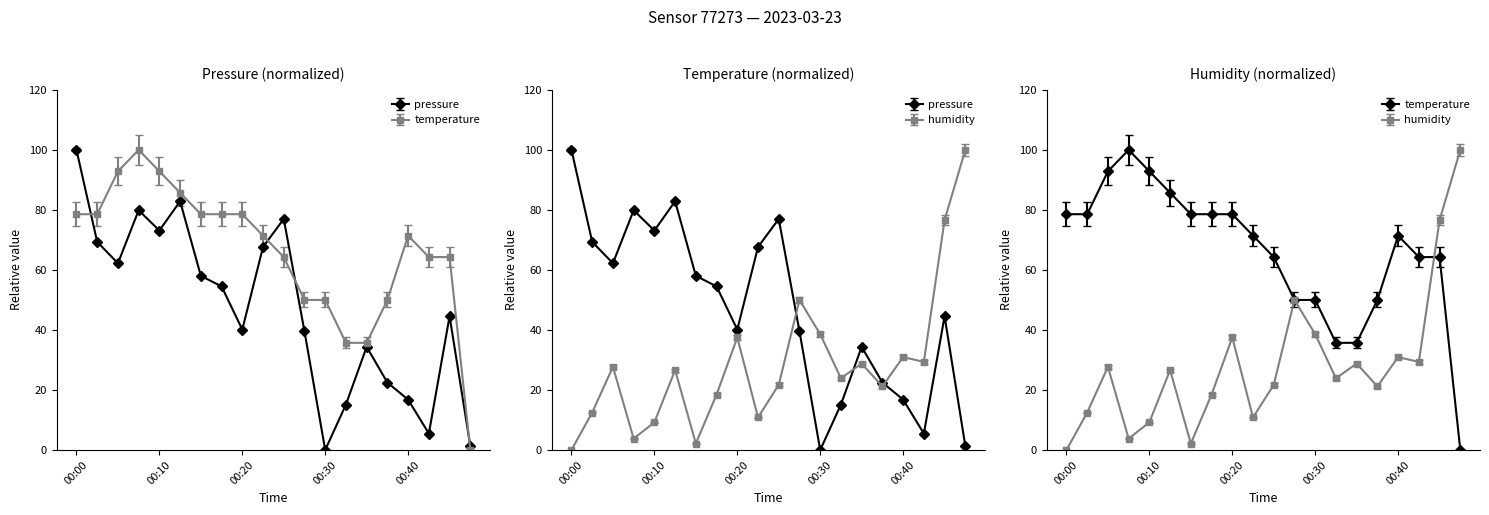

What are all the series names shown in the legend?

pressure, temperature, humidity